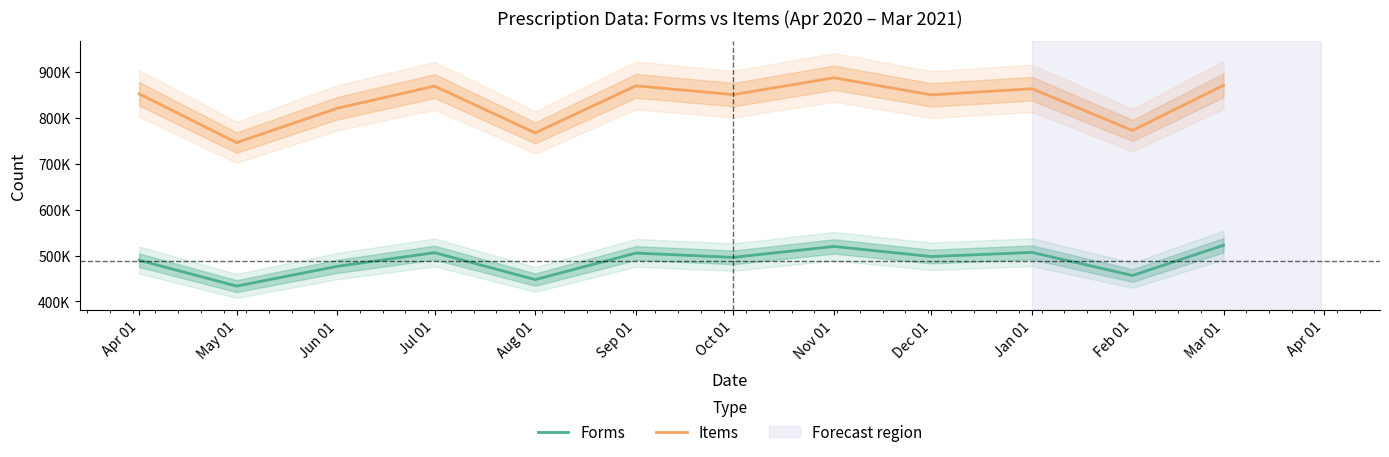

Which category has the lowest value across all series?

May 01